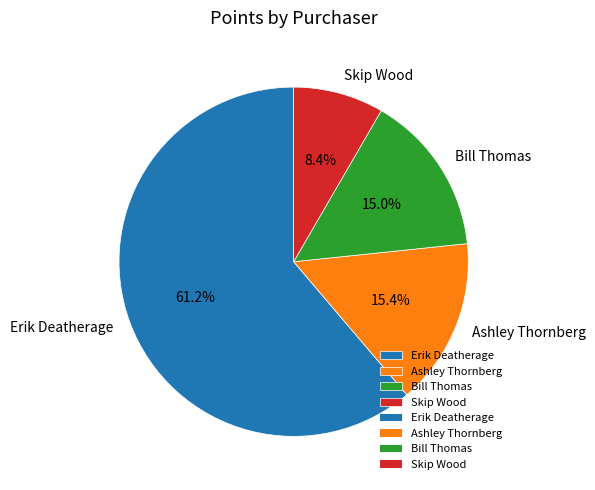

To the nearest percent, what is the difference between the Ashley Thornberg and Skip Wood slice percentages?

7%